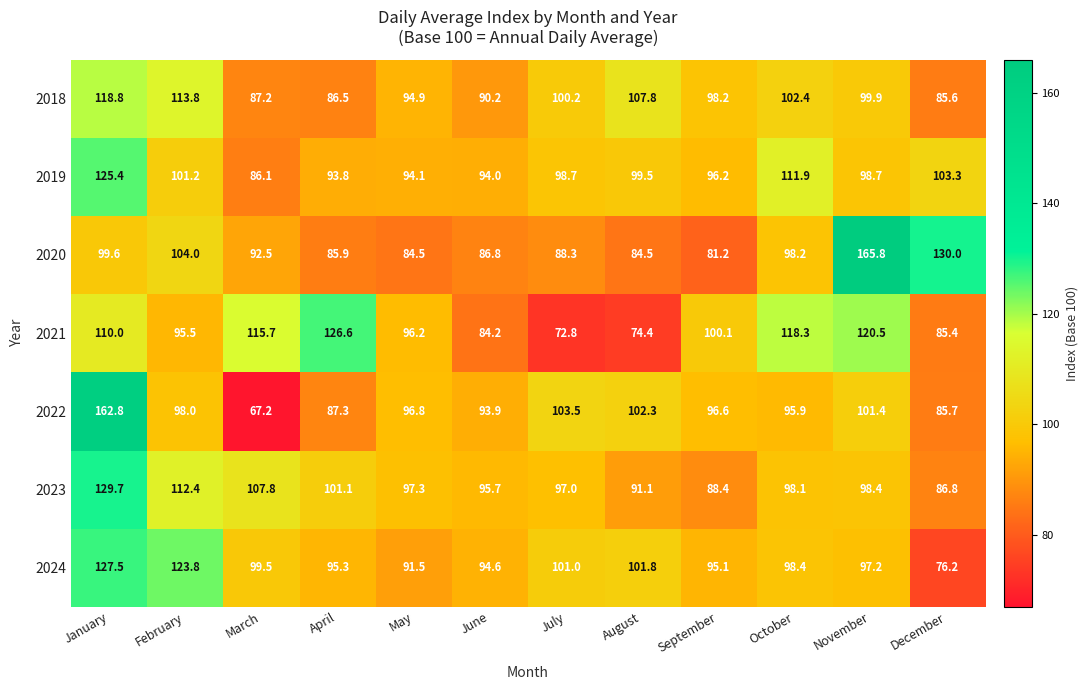

At which label does 2024 first exceed 98?

January